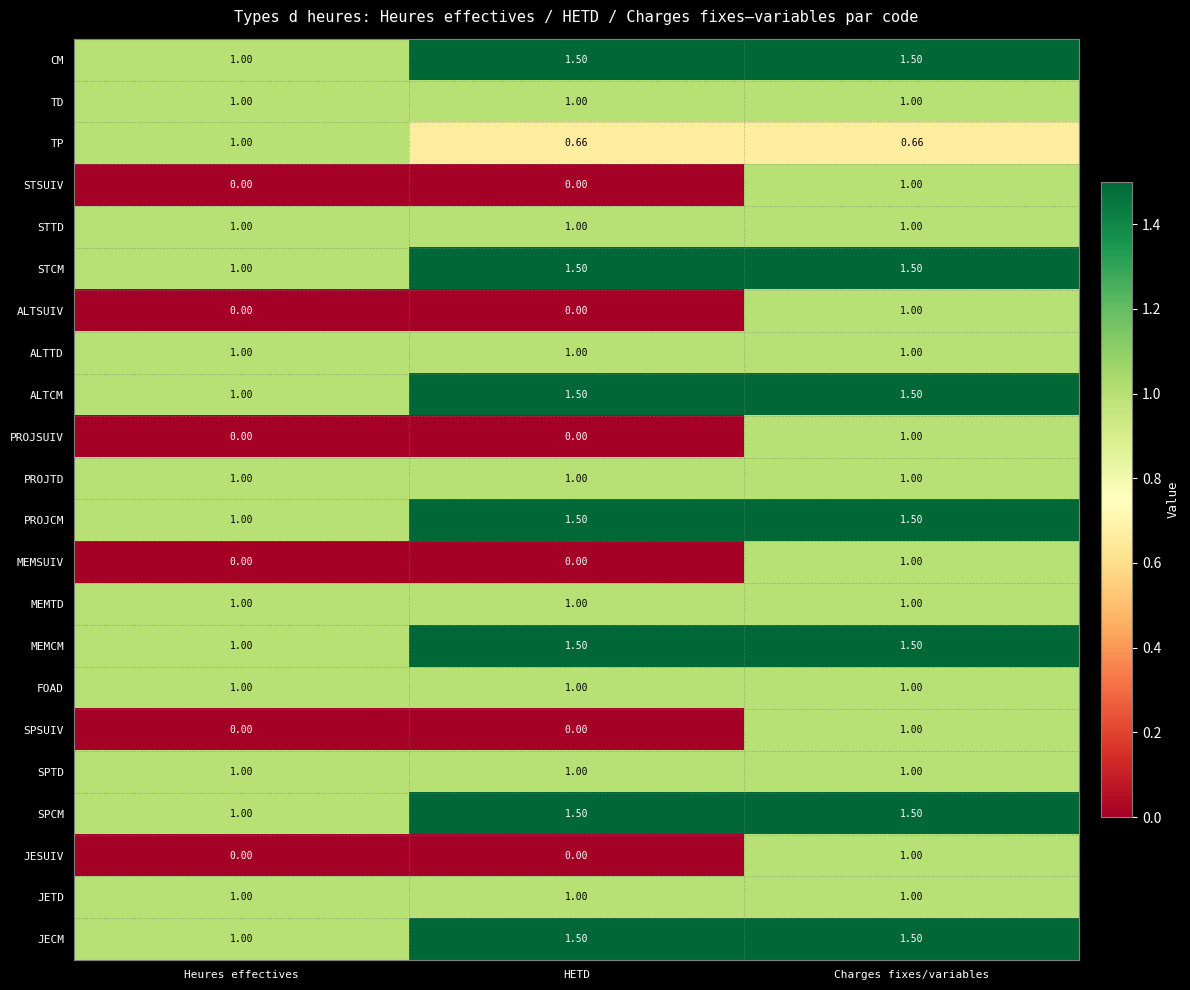

At which category is the sum across all series the highest?

Charges fixes/variables